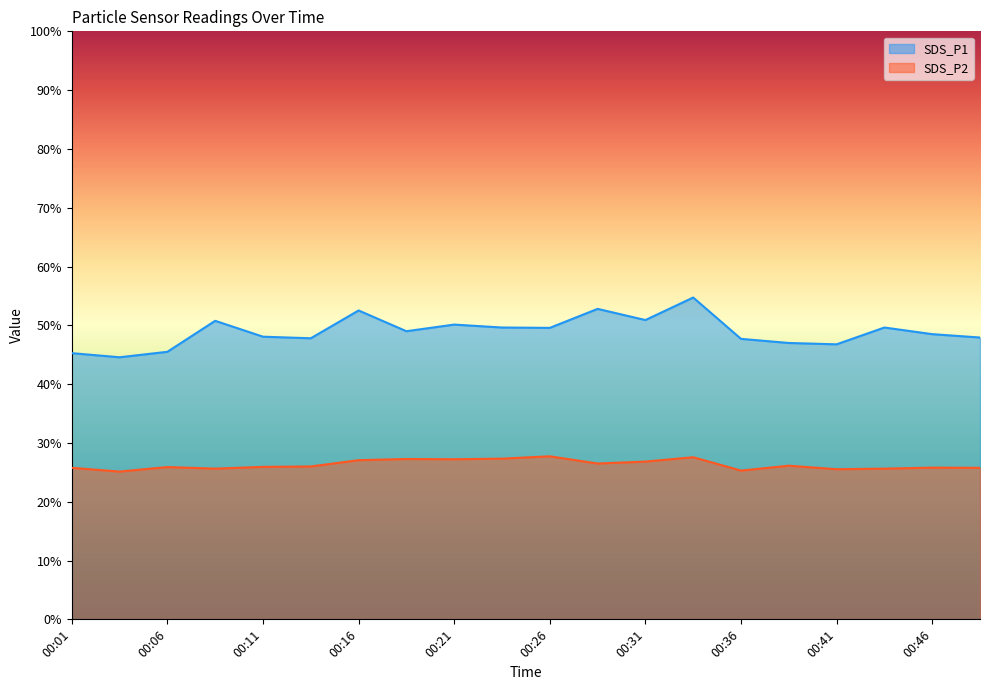

Is the value of SDS_P1 at 00:28 greater than the value of SDS_P2 at 00:04?

Yes